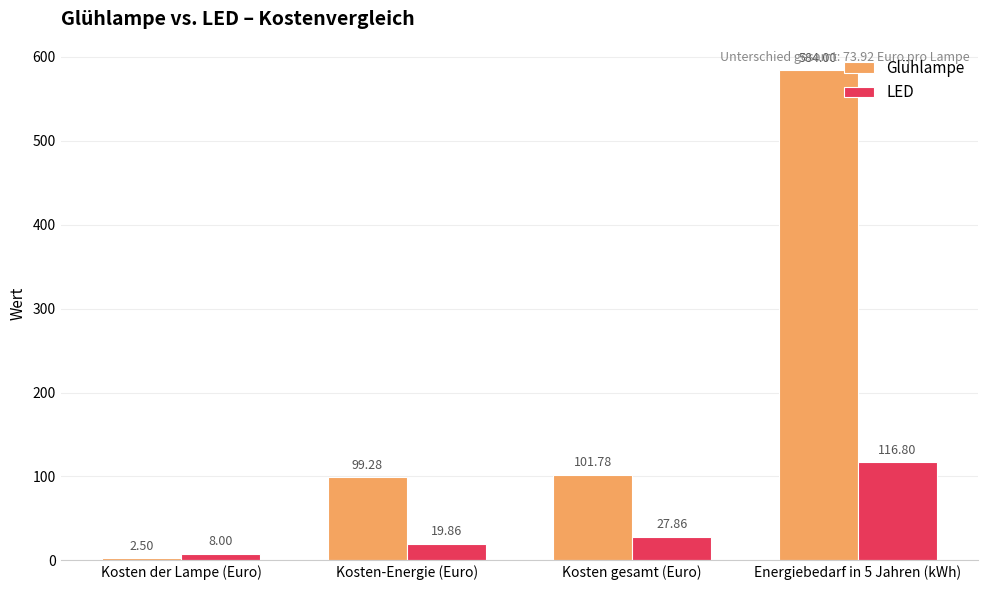

At Kosten gesamt (Euro), list the series in order from largest to smallest.

Glühlampe, LED